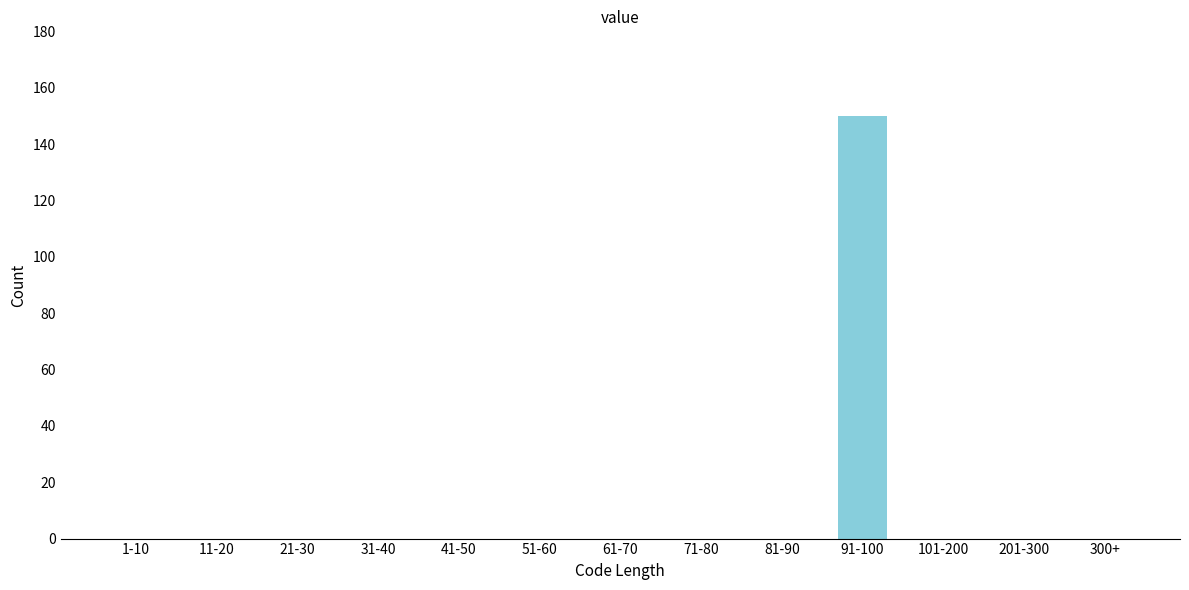

Reading left to right, what are all the values shown in this chart?

1-10=0	11-20=0	21-30=0	31-40=0	41-50=0	51-60=0	61-70=0	71-80=0	81-90=0	91-100=150	101-200=0	201-300=0	300+=0